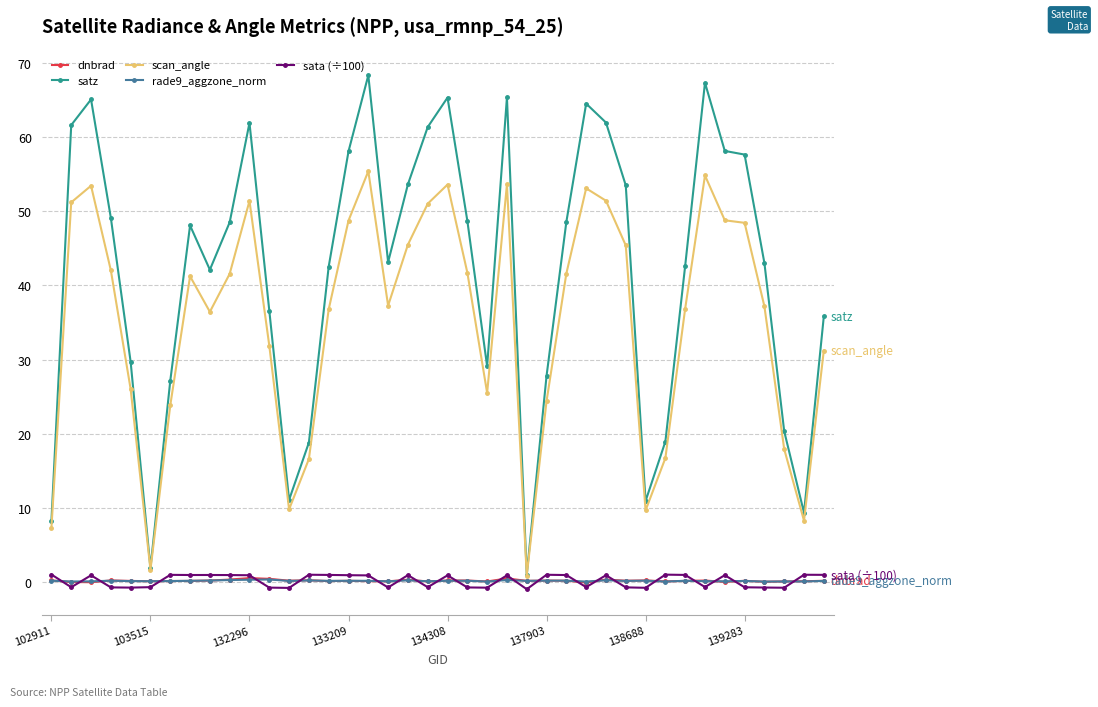

What is the maximum value shown in the chart?

68.3